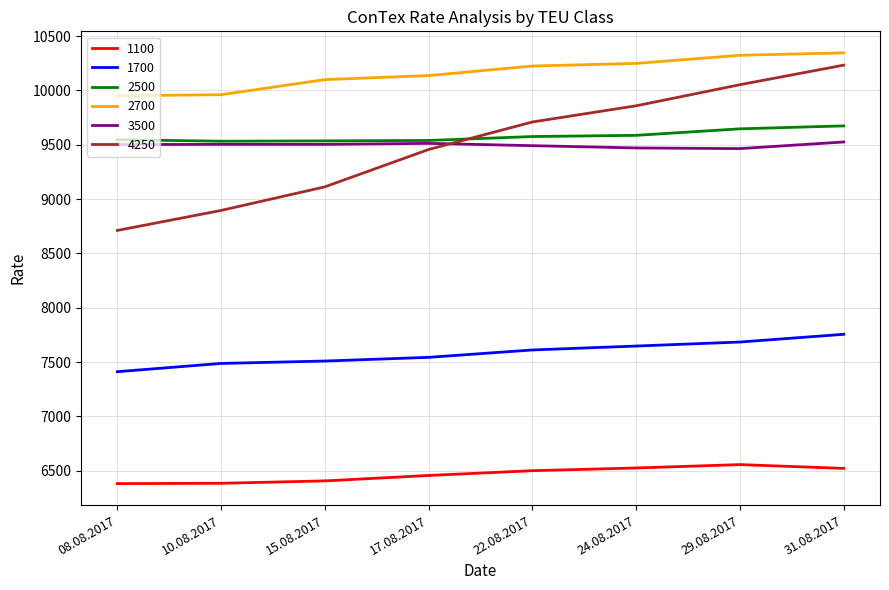

What is the maximum value shown in the chart?

10346